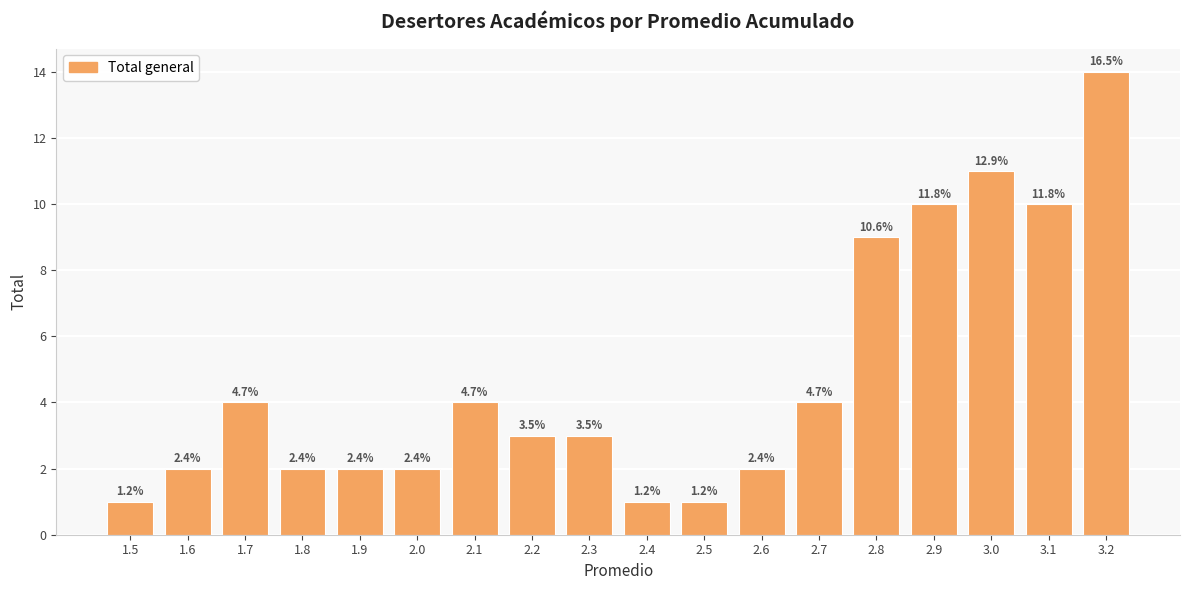

Does the chart contain any negative values?

No